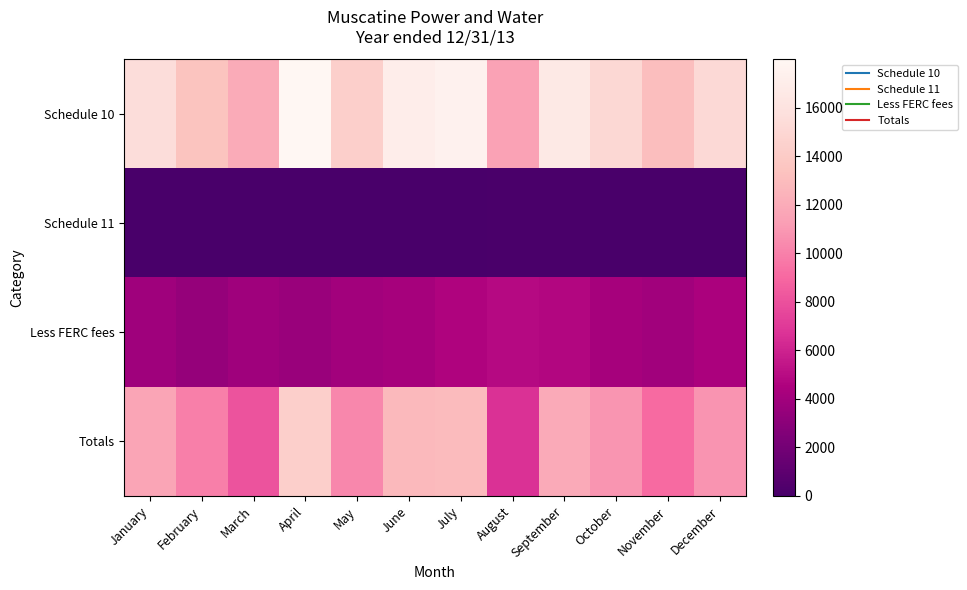

Rank the series by their maximum value, from highest to lowest.

Schedule 10, Totals, Less FERC fees, Schedule 11